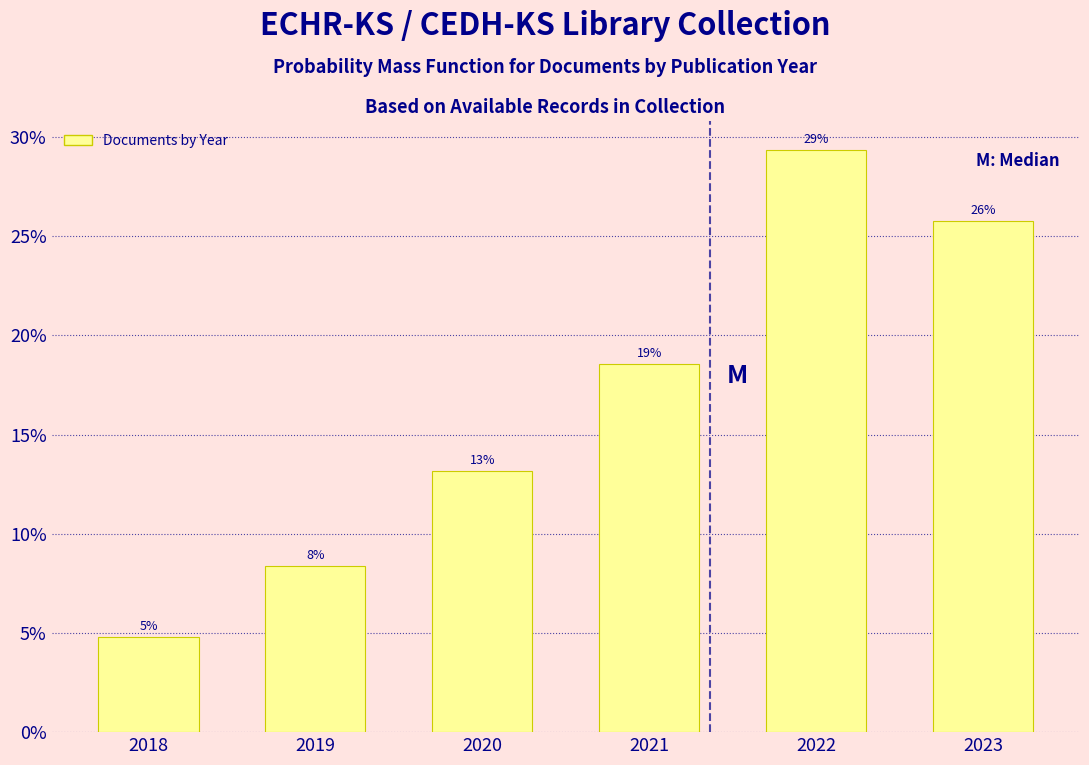

Does the chart contain any negative values?

No